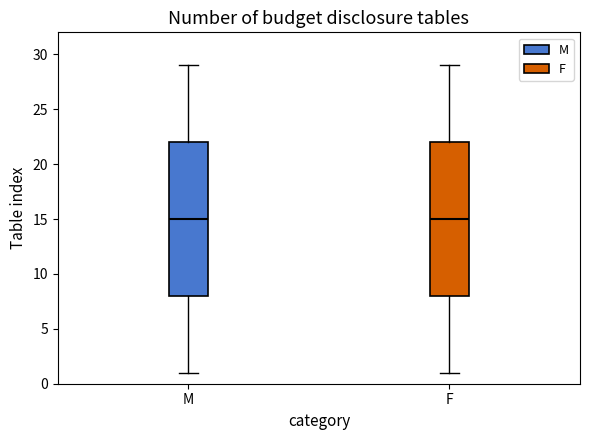

Reading left to right, transcribe this box plot: for each box, give where its median line is, the range the box spans, and where its two whiskers end, as read against the y-axis. The values are not printed on the chart, so give them approximately, as read against the axis.

M: median 15, box 8 to 22, whiskers 1 to 29
F: median 15, box 8 to 22, whiskers 1 to 29